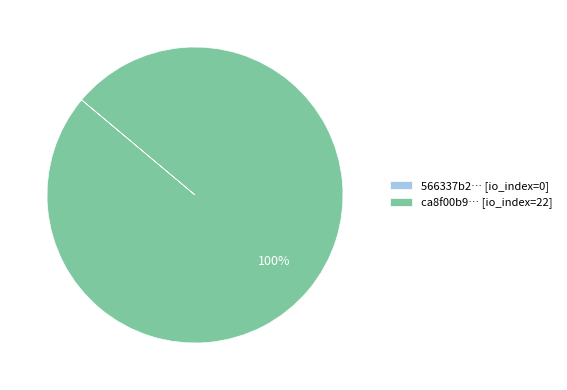

What is the majority slice?

ca8f00b9… [io_index=22]